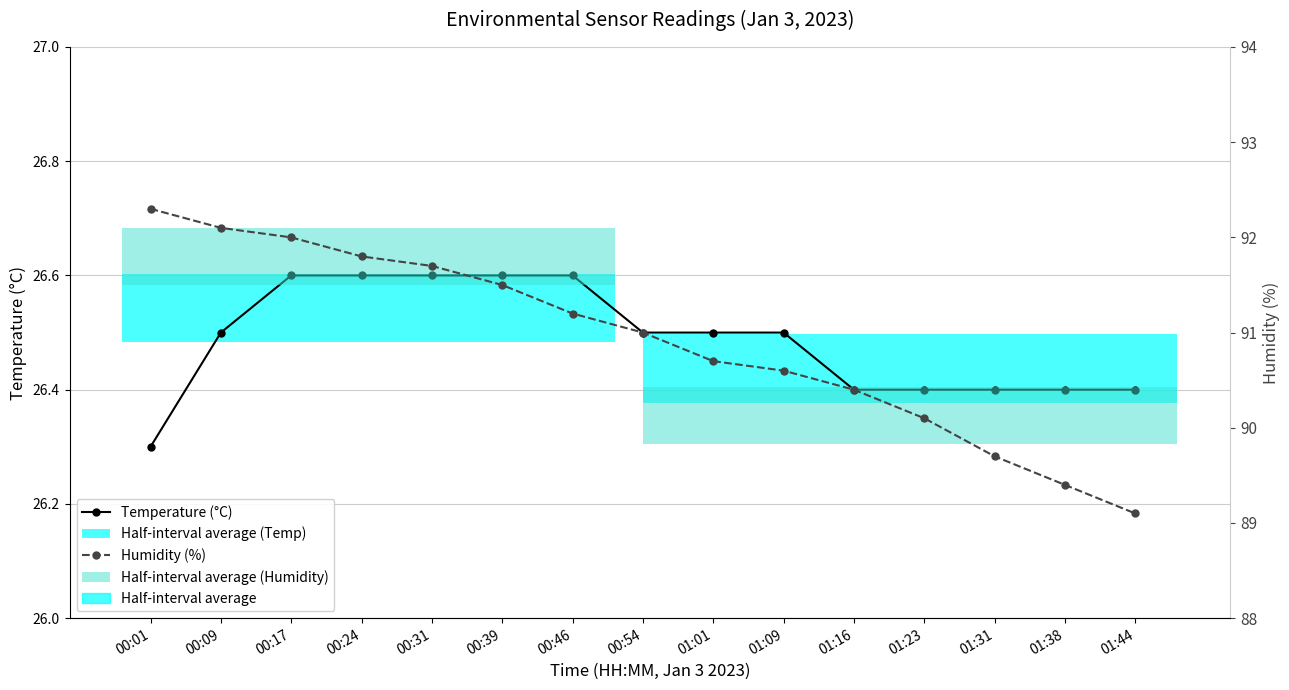

What is the value of the Temperature (°C) point at the 6th from the left?

26.6